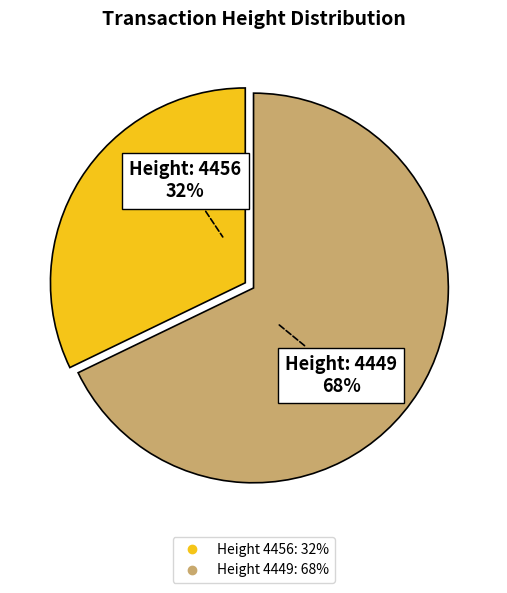

Count the number of slices in the pie.

2